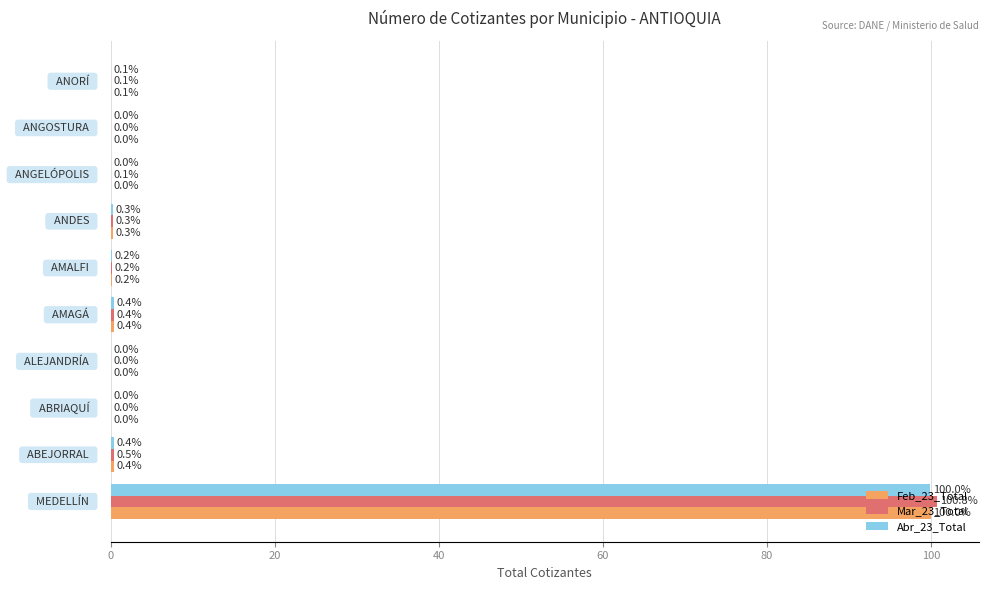

What is the maximum value for Mar_23_Total?

100.8